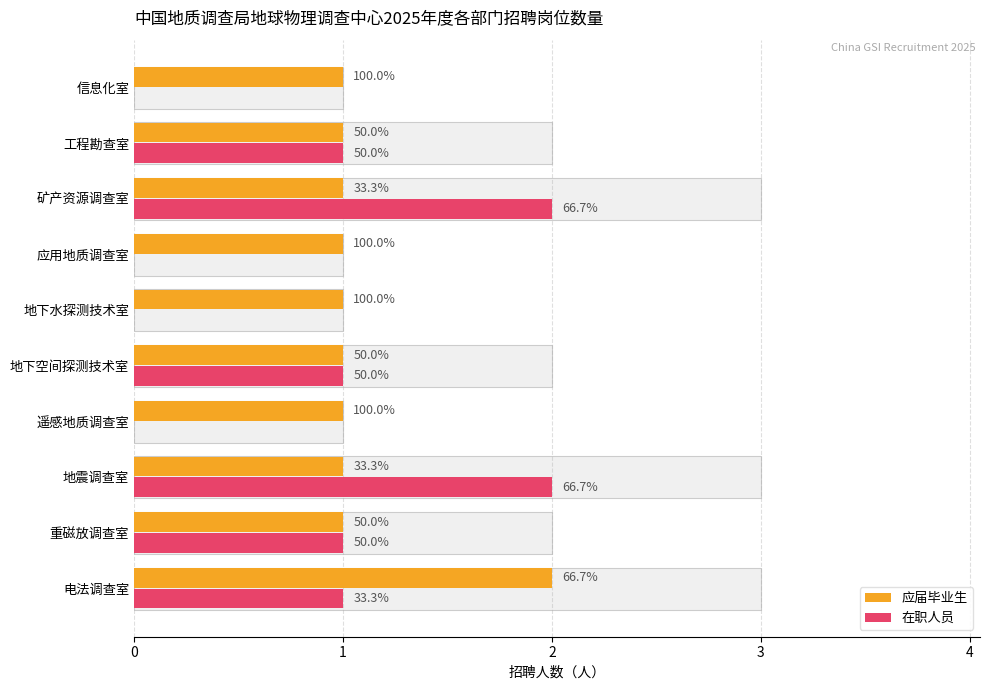

Read the 应届毕业生 value at 地下水探测技术室.

1